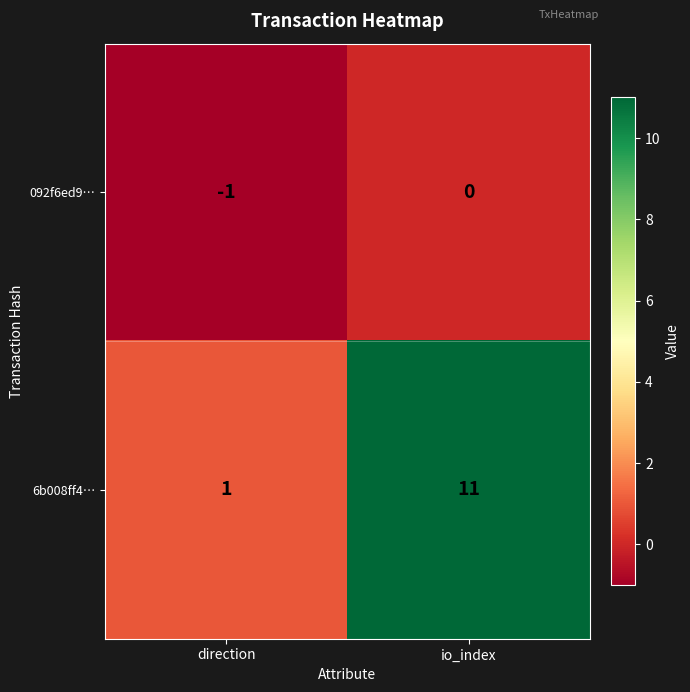

Which series has the widest spread of values?

6b008ff4…